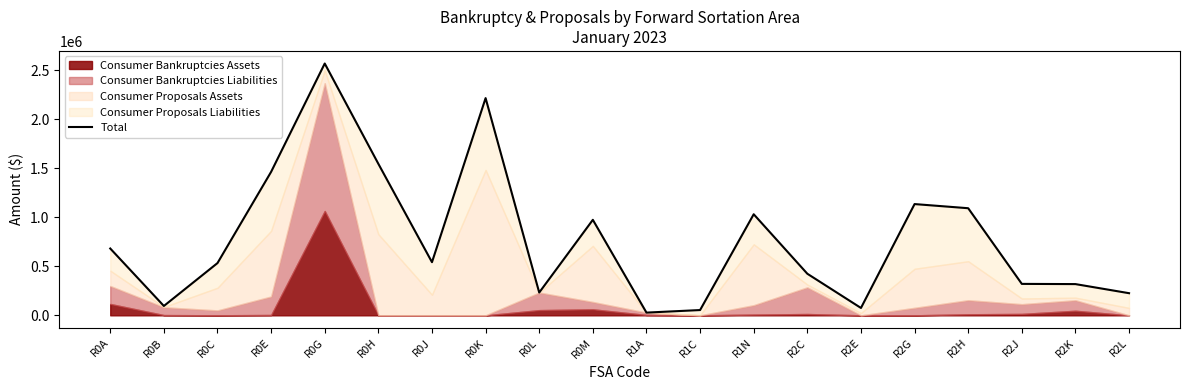

At which label does the data first exceed 542423?

R0A